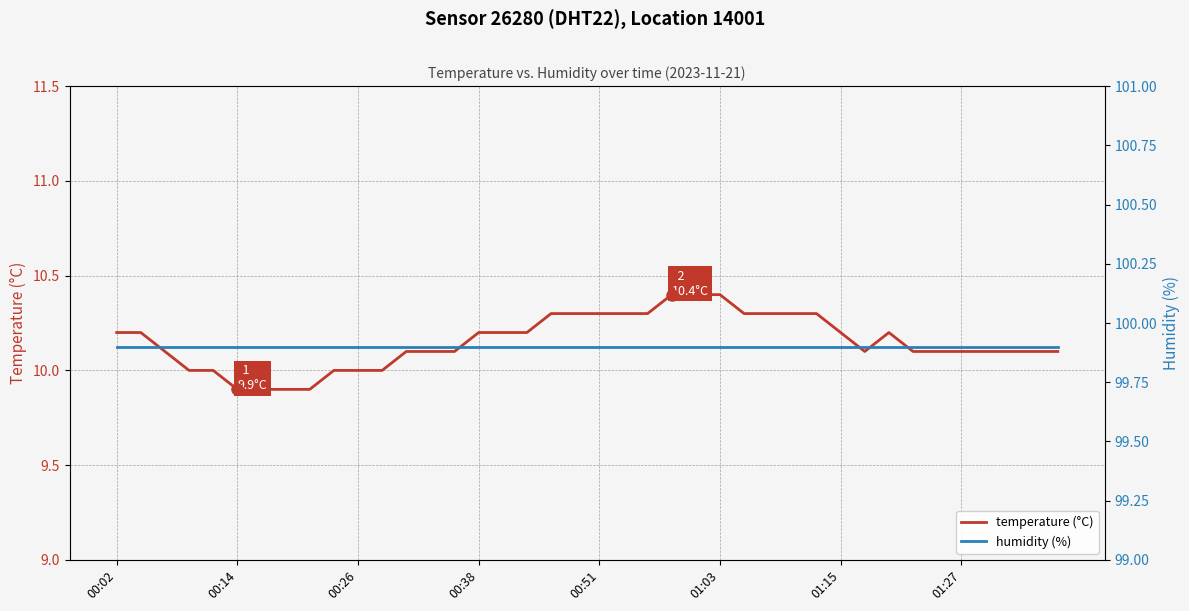

True or false: humidity (%) and temperature (°C) cross at least once.

False